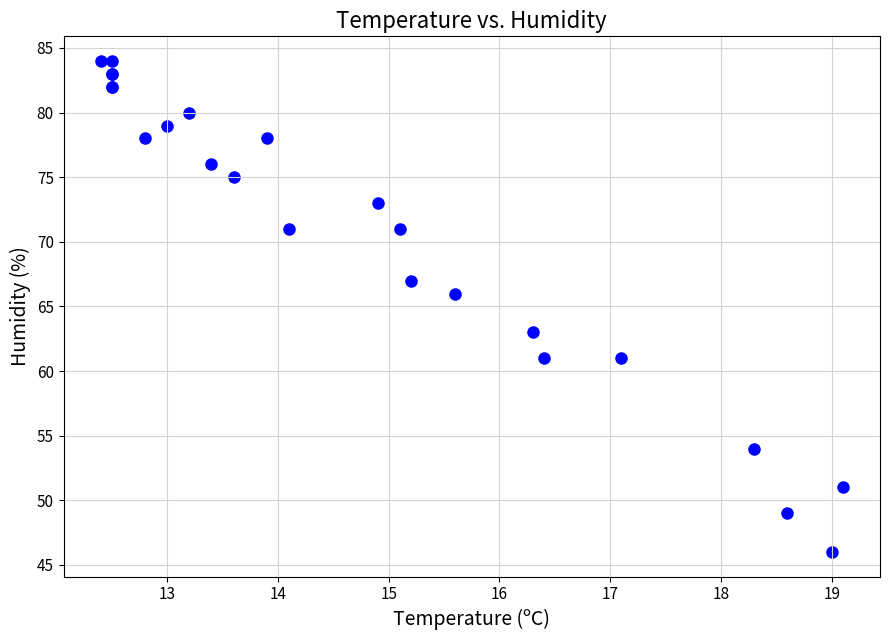

What Y value in the scatter plot is closest to 65?

66